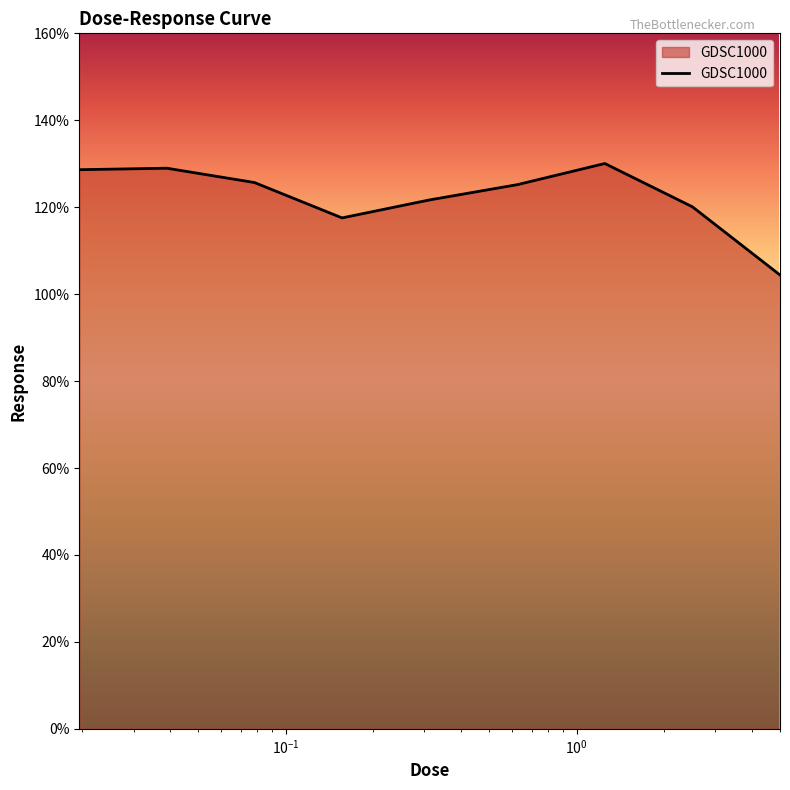

What is the difference between the maximum and minimum values?

25.6